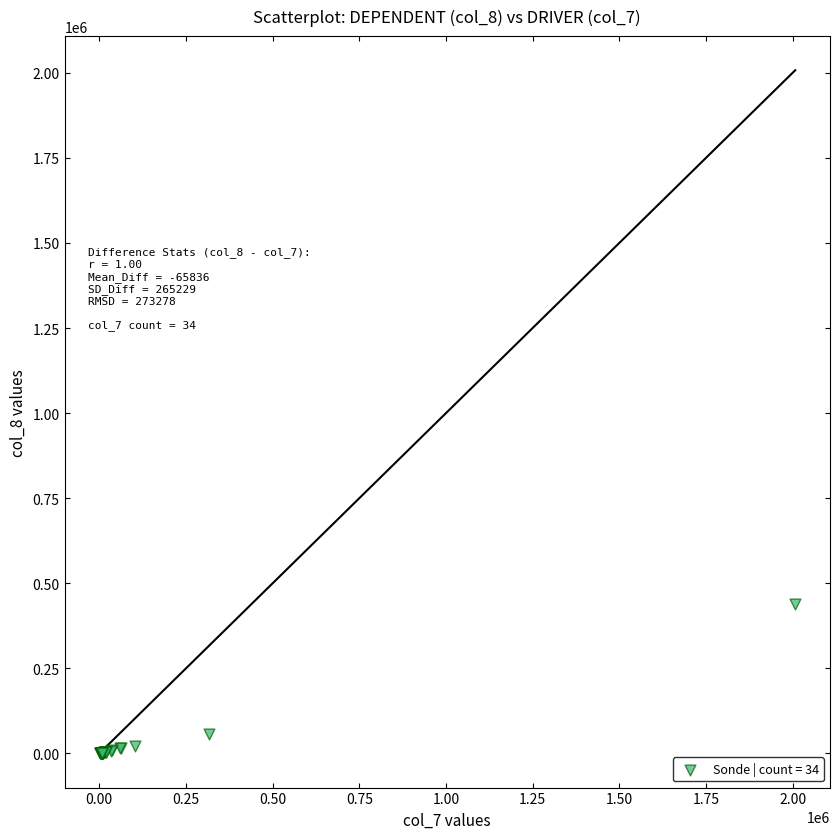

What Y value in the scatter plot is closest to 219915?

55891